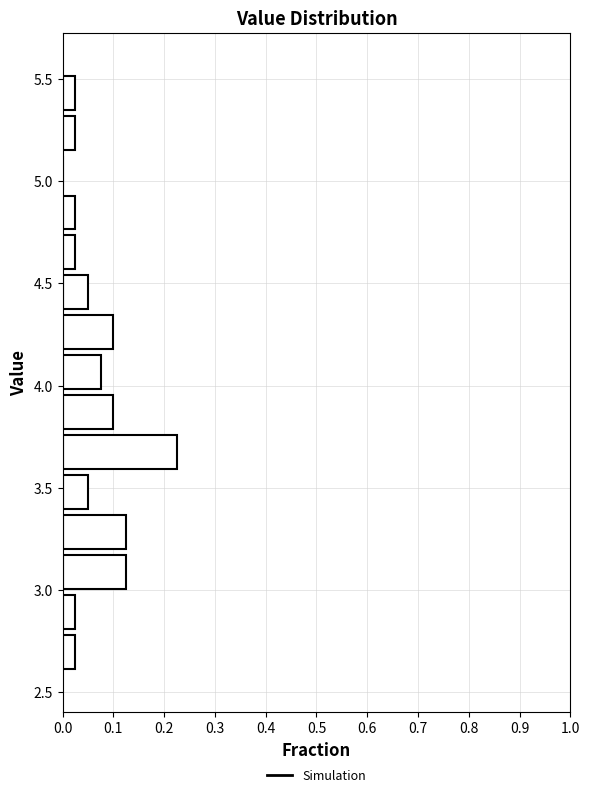

Read against the y-axis, roughly where is the centre of the longest bar?

3.65